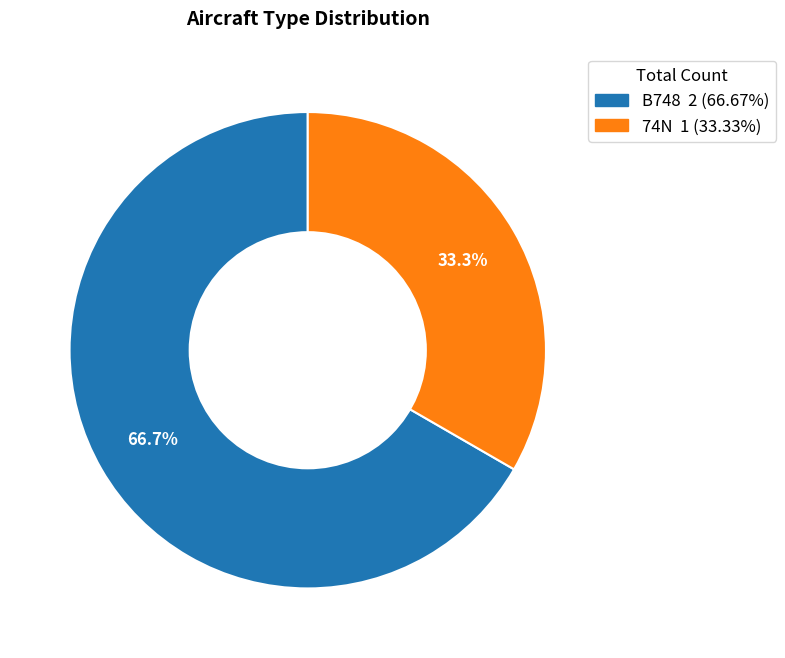

The 74N slice represents 33% of the pie. True or false?

True